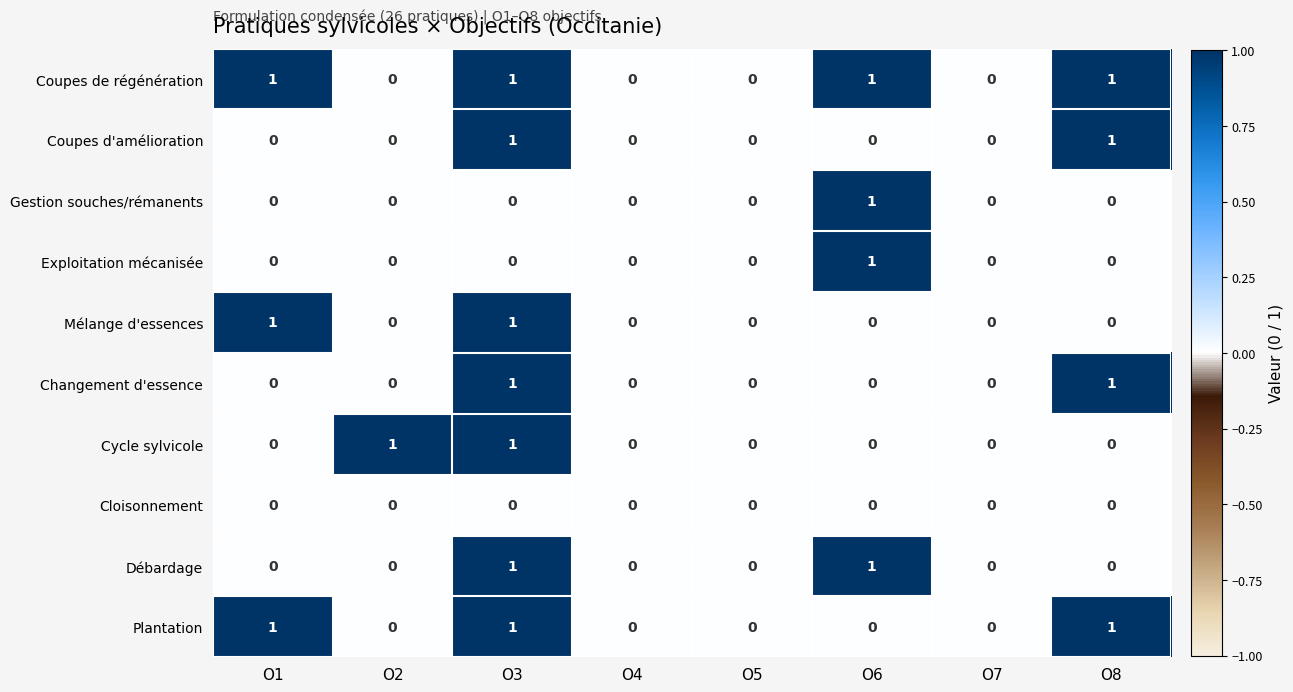

Is it true that Coupes de régénération equals 1 at O1?

True